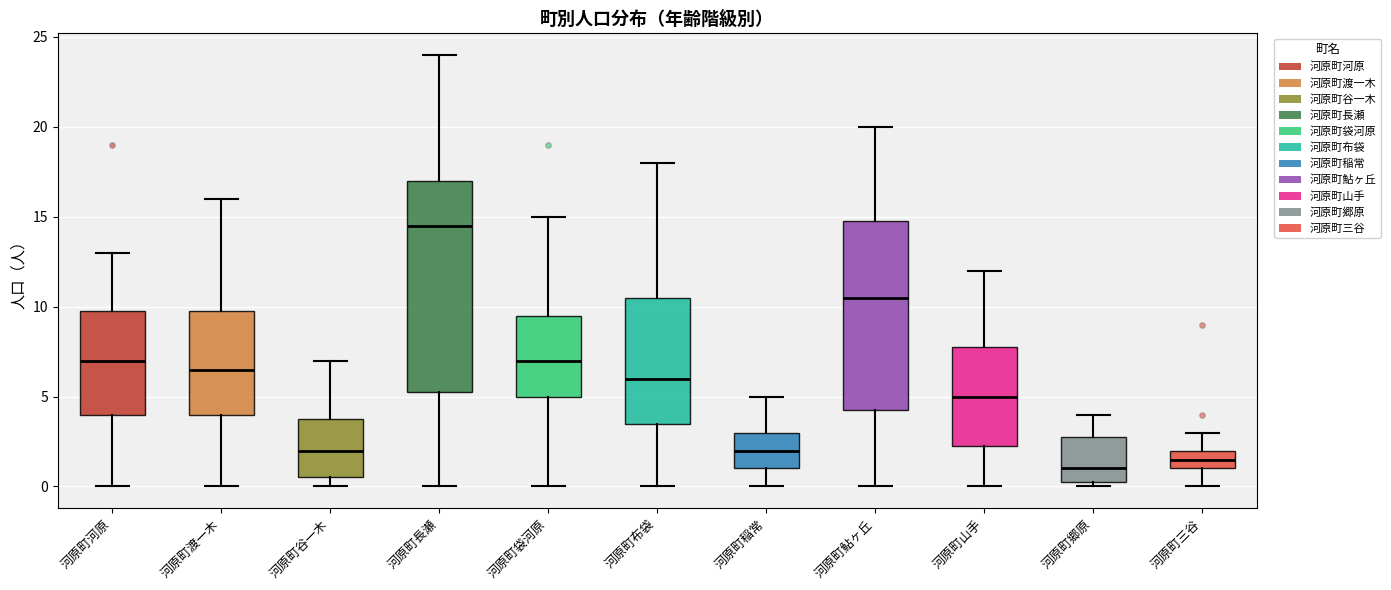

Which box is the tallest, from its lower edge to its upper edge?

河原町長瀬